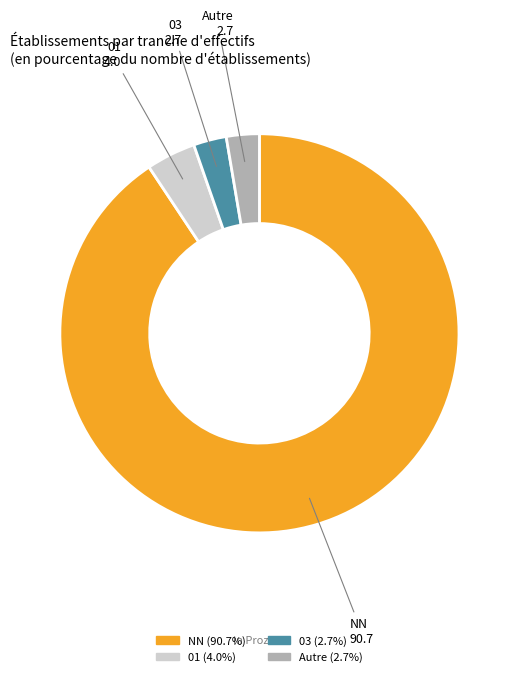

Does NN account for over 50% of the chart?

Yes